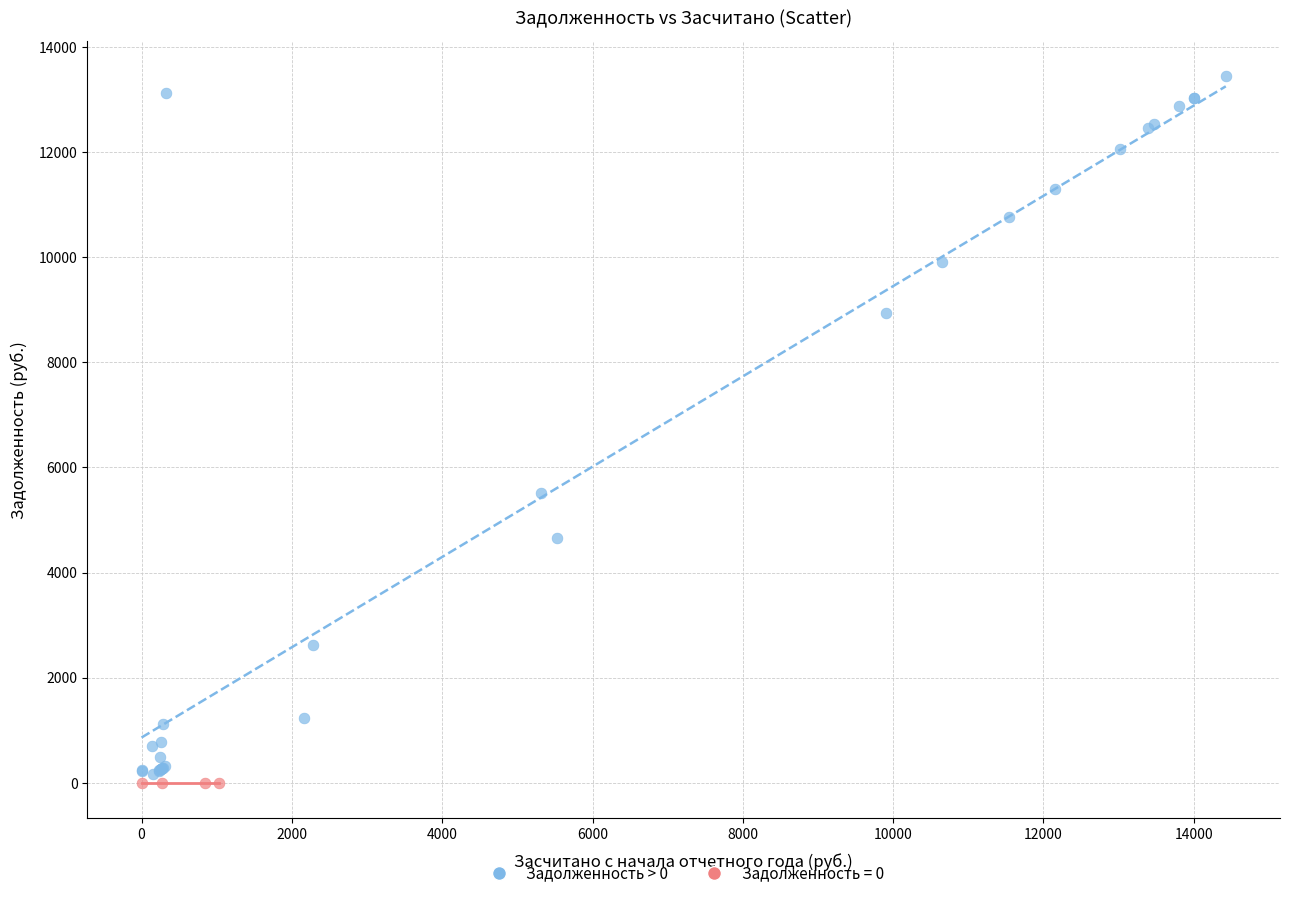

Which series contains the highest Y value?

Задолженность > 0